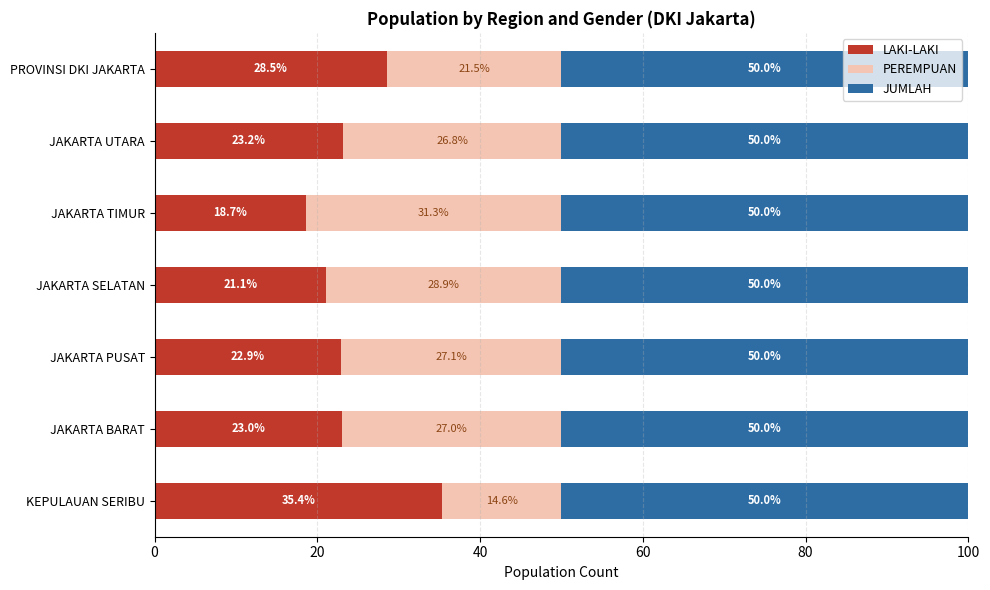

What is the difference between the second highest and second lowest values in the LAKI-LAKI series?

7.4